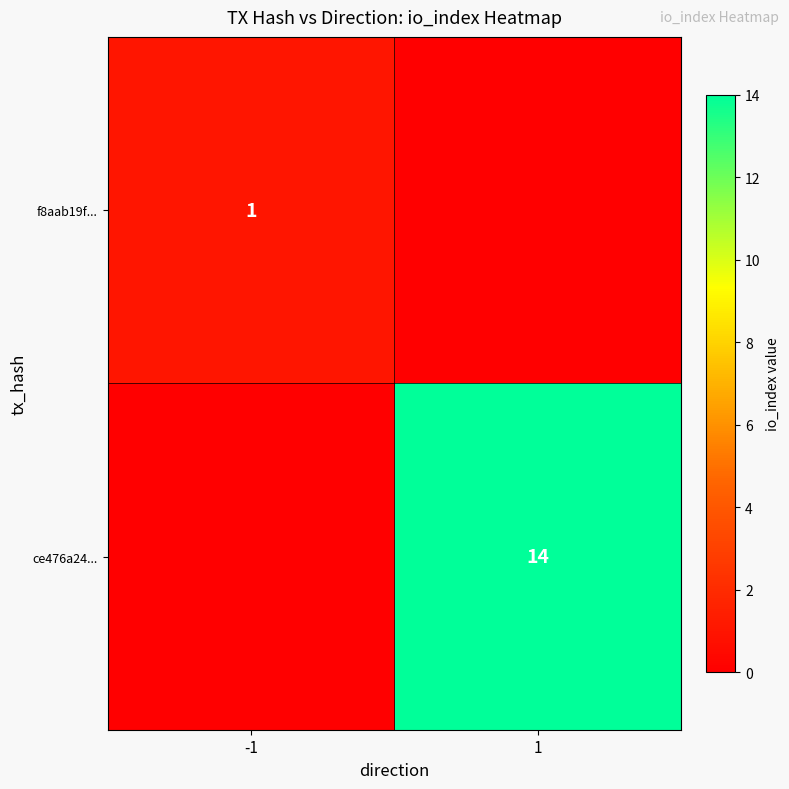

The value of ce476a24... at 1 is 8. True or false?

False